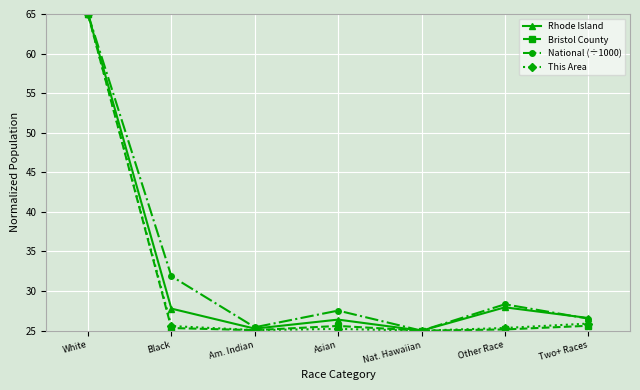

Read the Rhode Island value at White.

65.0